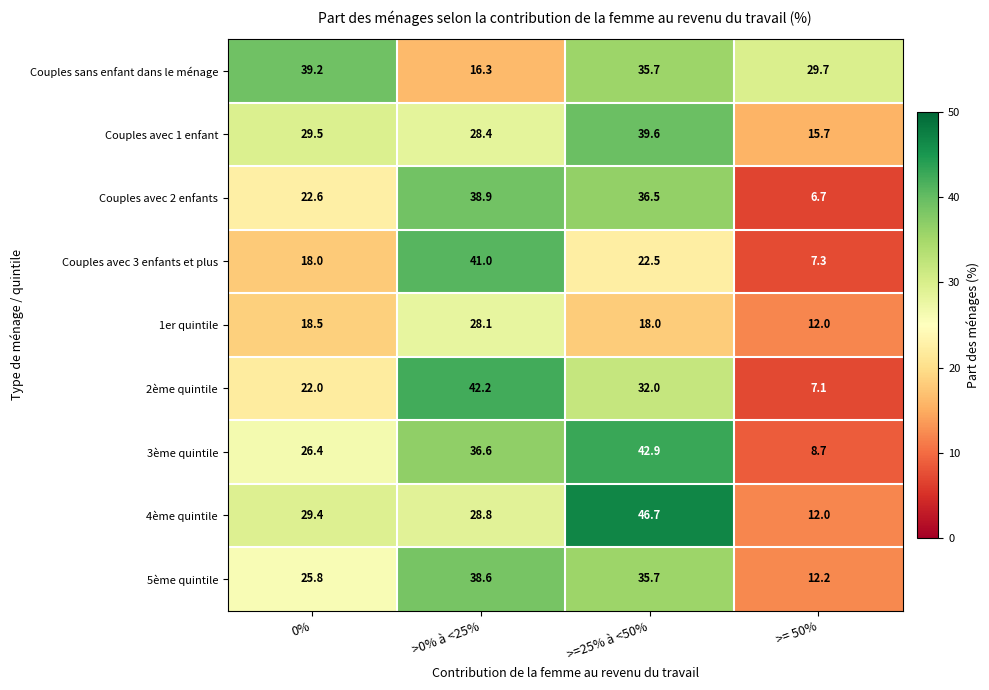

Is it true that 5ème quintile equals 25.8 at 0%?

True